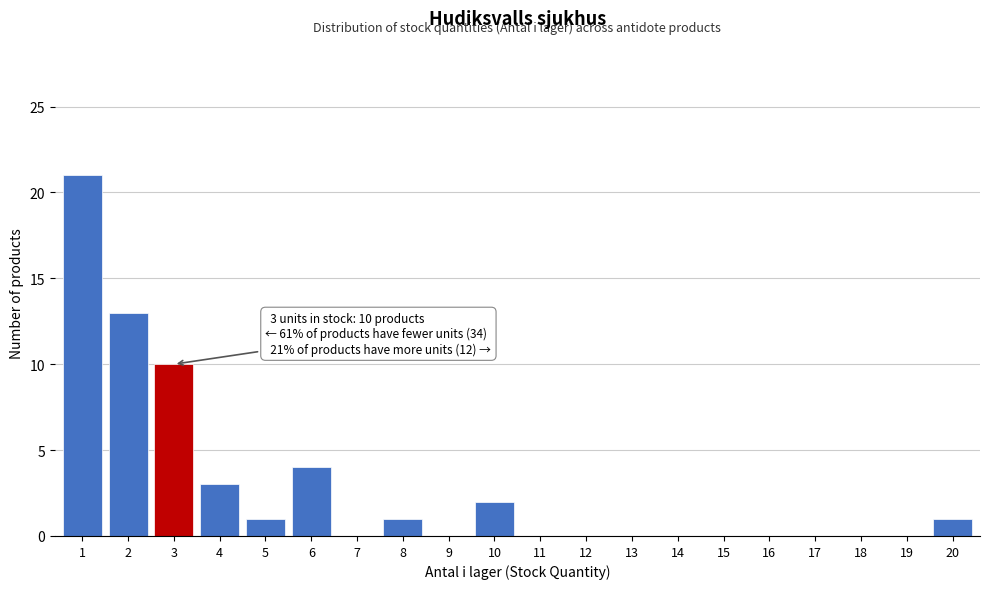

Reading right to left, list all the values displayed in this chart.

20=1	19=0	18=0	17=0	16=0	15=0	14=0	13=0	12=0	11=0	10=2	9=0	8=1	7=0	6=4	5=1	4=3	3=10	2=13	1=21